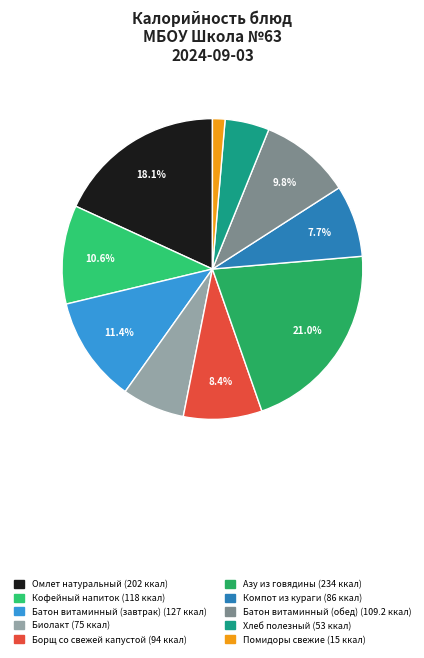

Is it true that Батон витаминный (завтрак) is 1% of the pie?

False